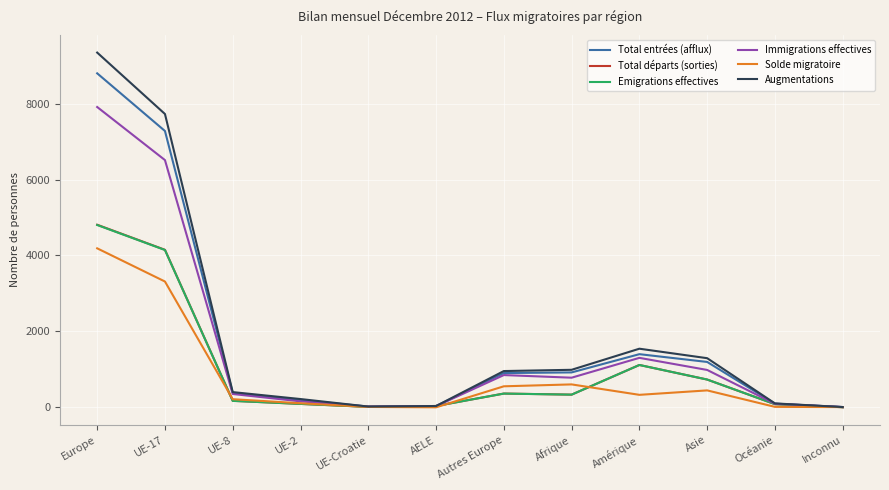

True or false: Emigrations effectives has a value of 4804 at Europe.

True